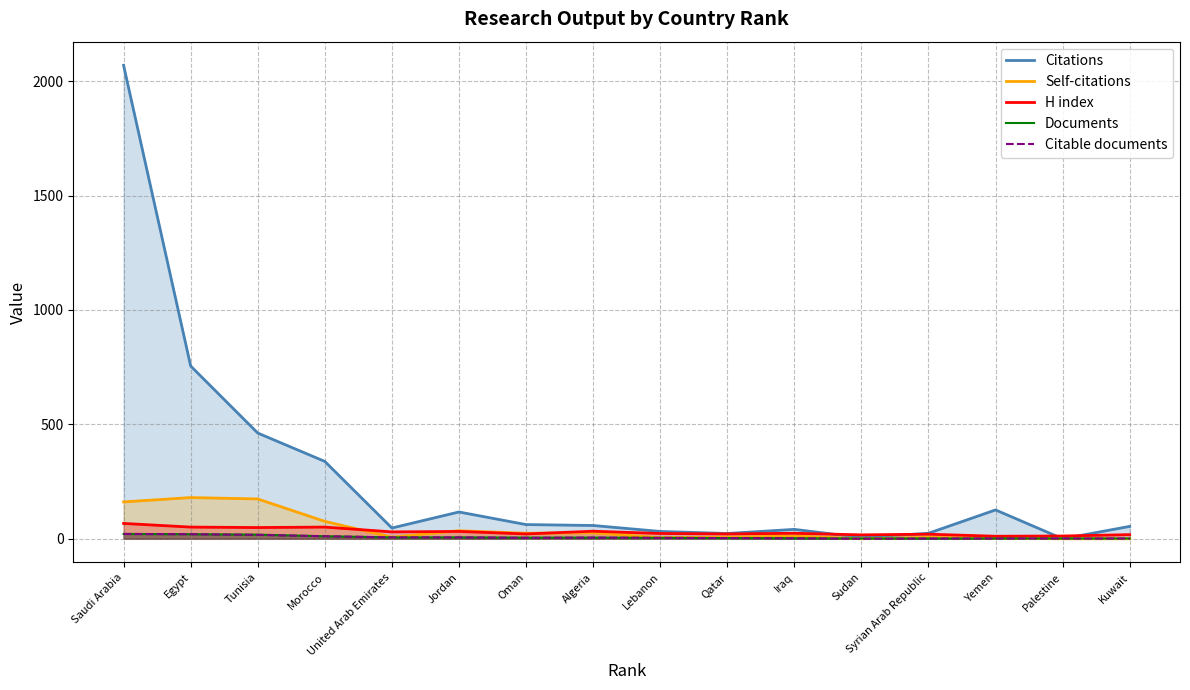

The value of H index at Yemen is 3. True or false?

False